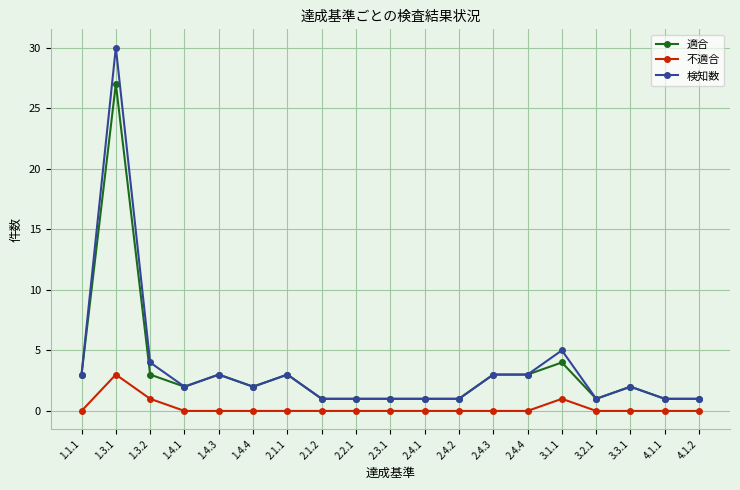

What is the label of the 16th point from the right?

1.4.1